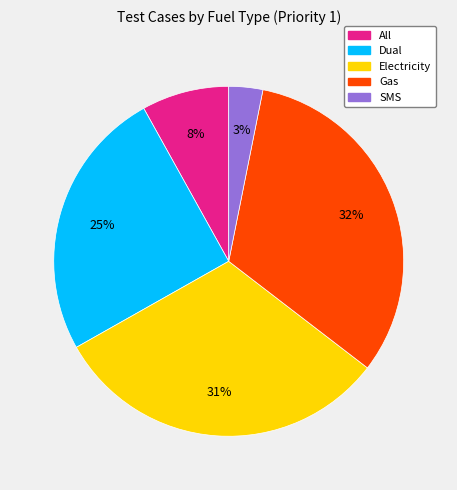

Between Gas and All, which is larger?

Gas